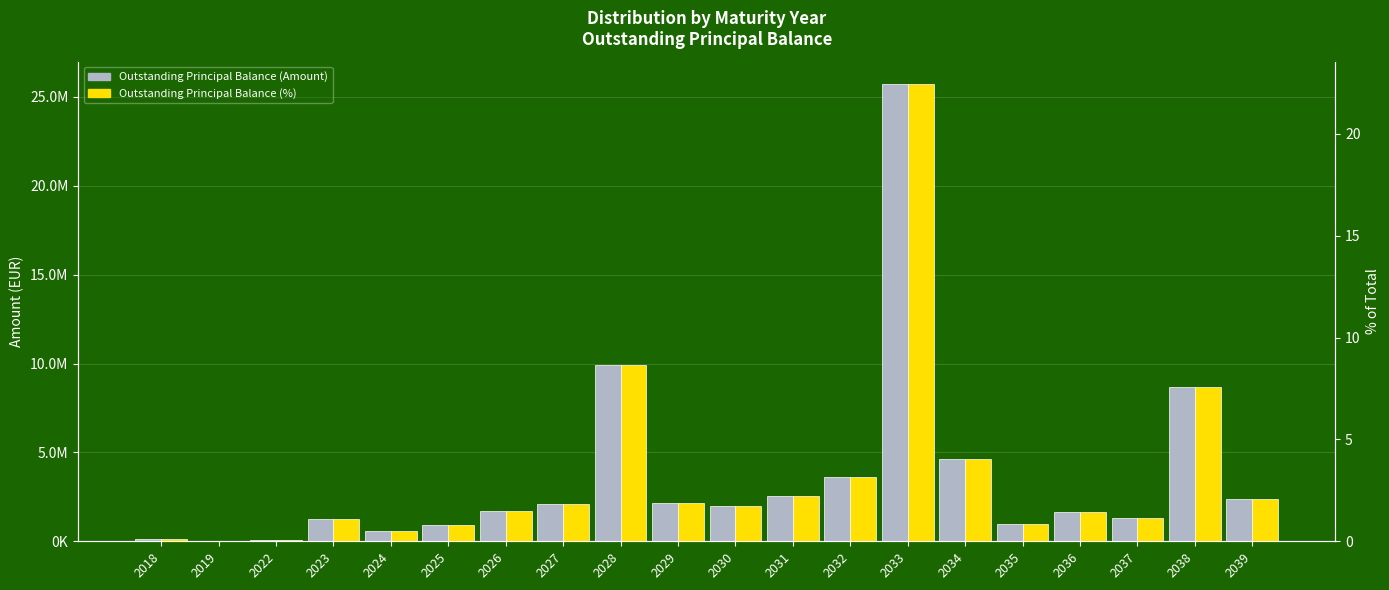

Which series has the widest spread of values?

Outstanding Principal Balance (Amount)